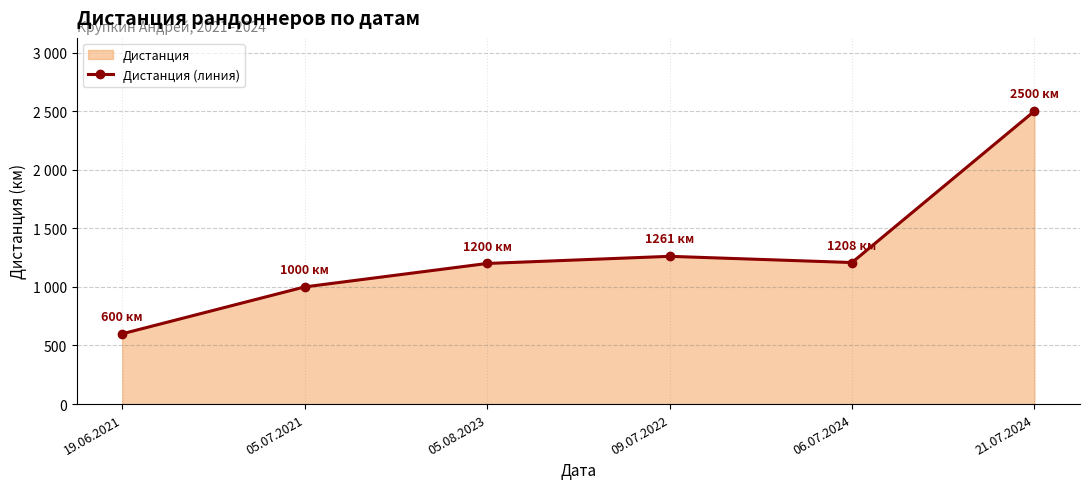

Which category has the highest value across all series?

21.07.2024